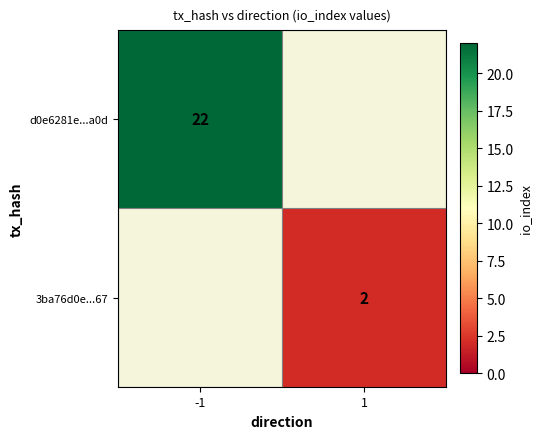

The 3ba76d0e...67 series shows 3 at 1. True or false?

False